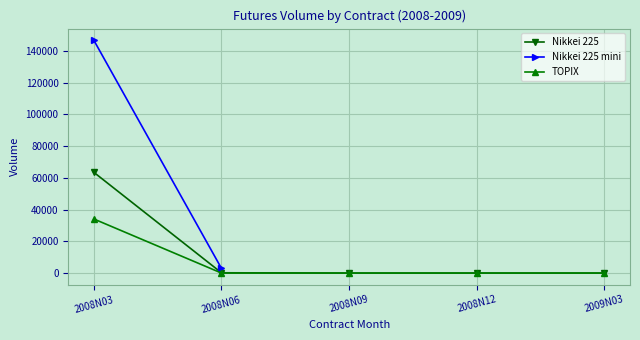

Is it true that TOPIX equals 18754 at 2008N12?

False